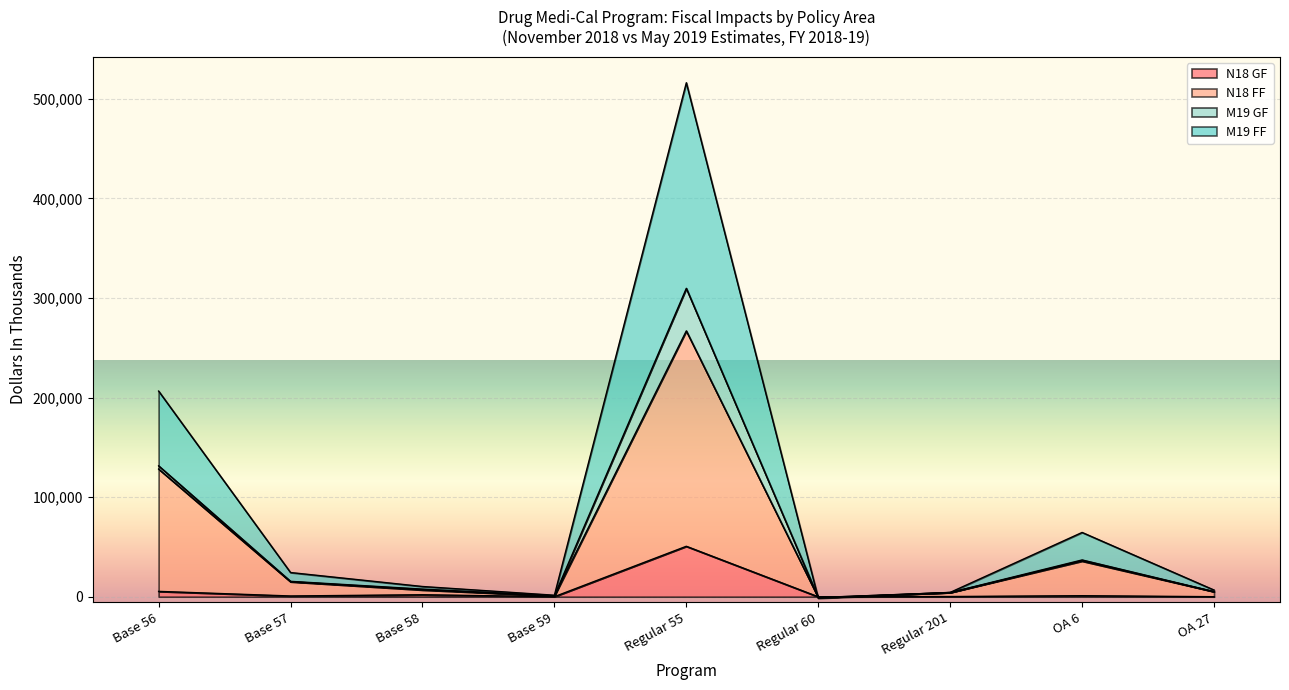

What value does the N18 FF series have at Base 56, to the nearest 10?

128220